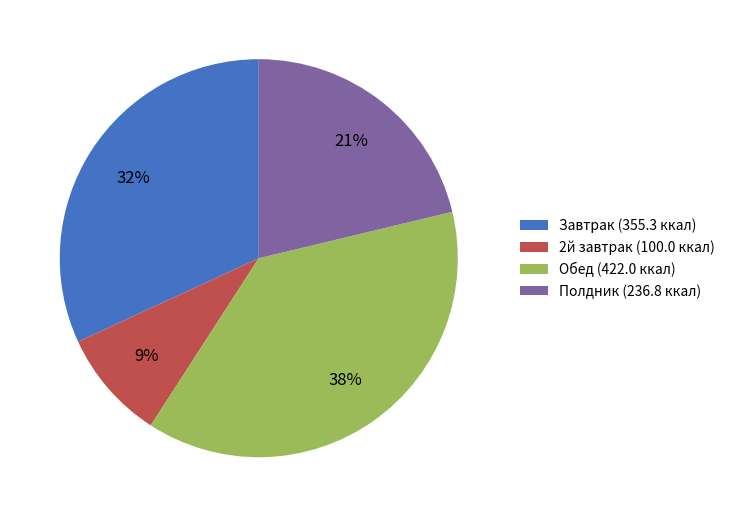

Rank the categories by value from highest to lowest.

Обед (422.0 ккал), Завтрак (355.3 ккал), Полдник (236.8 ккал), 2й завтрак (100.0 ккал)